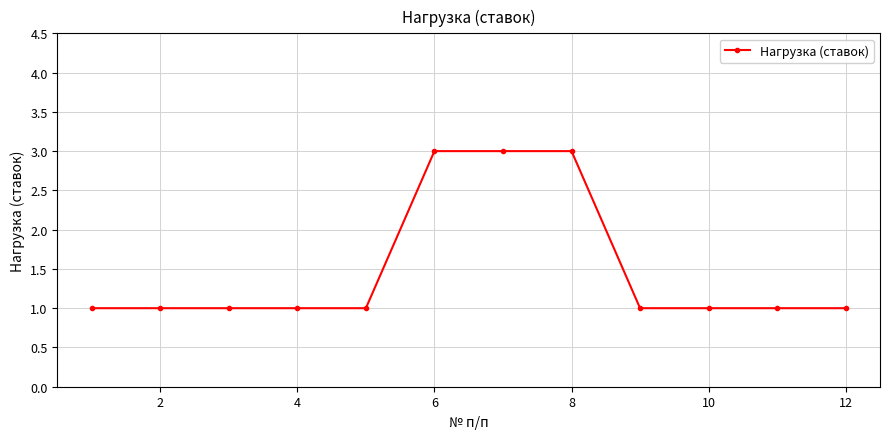

What is the value of the 5th point from the left?

1